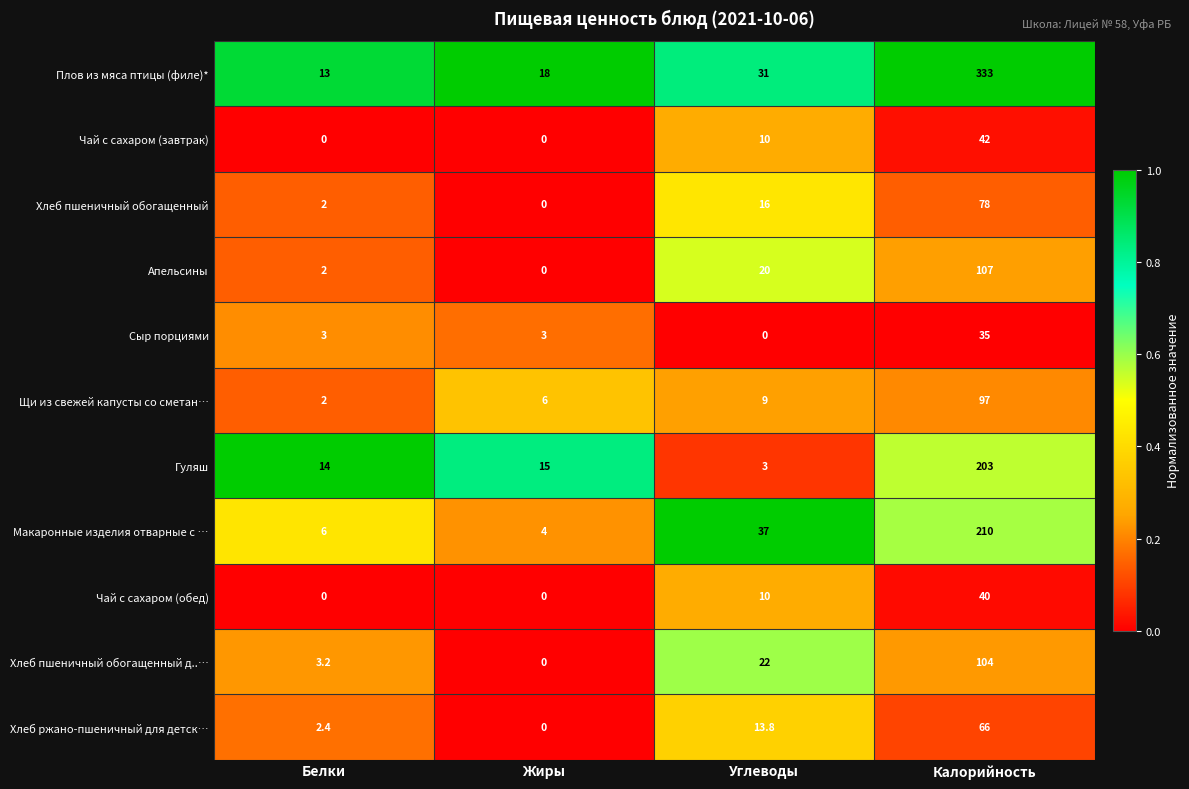

How many data points does each series have?

4